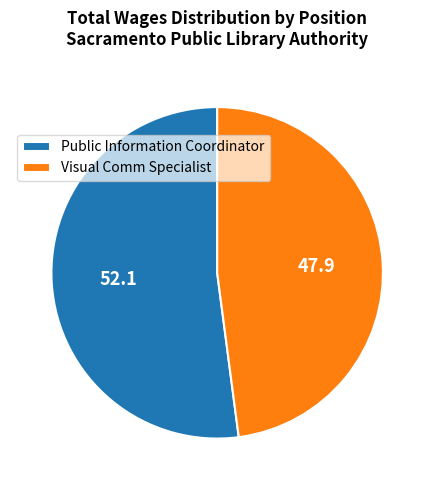

Combined, do Public Information Coordinator and Visual Comm Specialist account for over 50%?

Yes